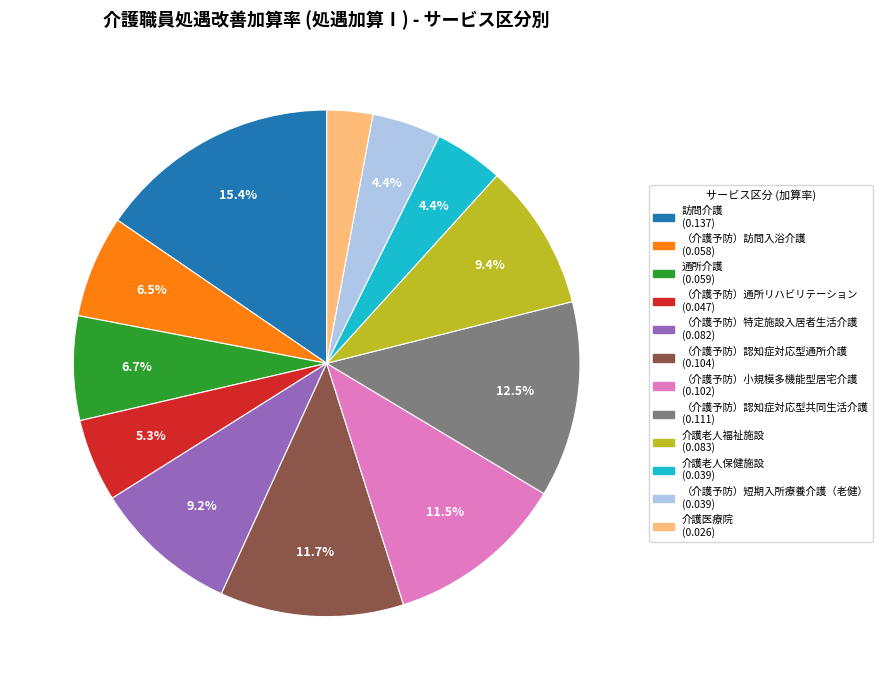

To the nearest percent, what portion does （介護予防）通所リハビリテーション represent?

5%